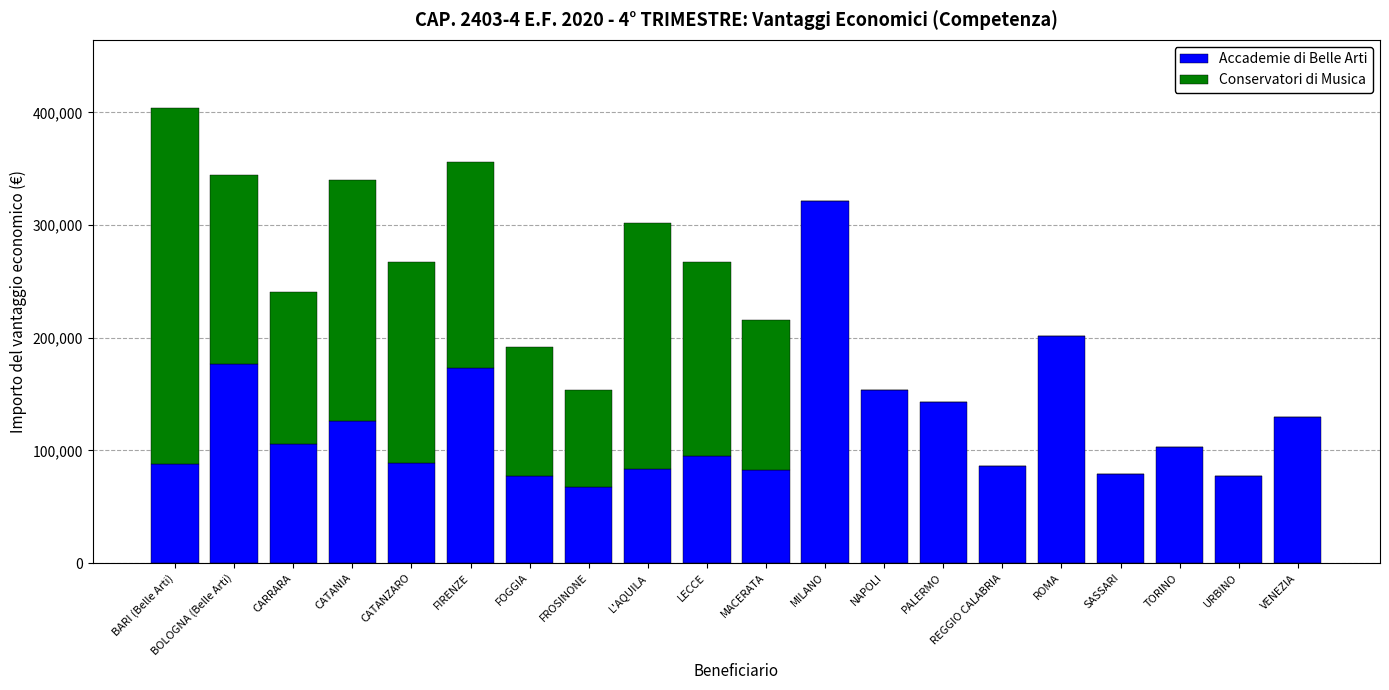

At which category is the sum across all series the highest?

BARI (Belle Arti)